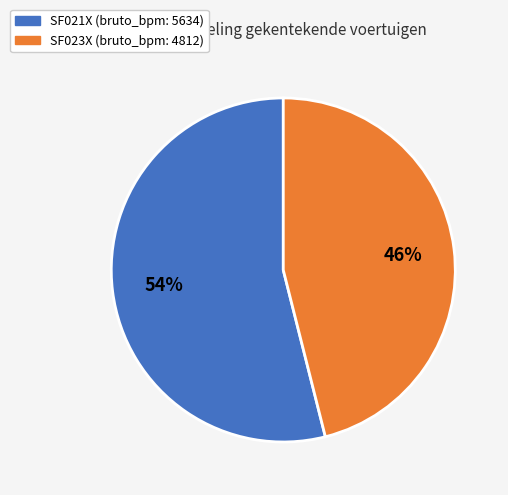

How many segments does this pie chart have?

2